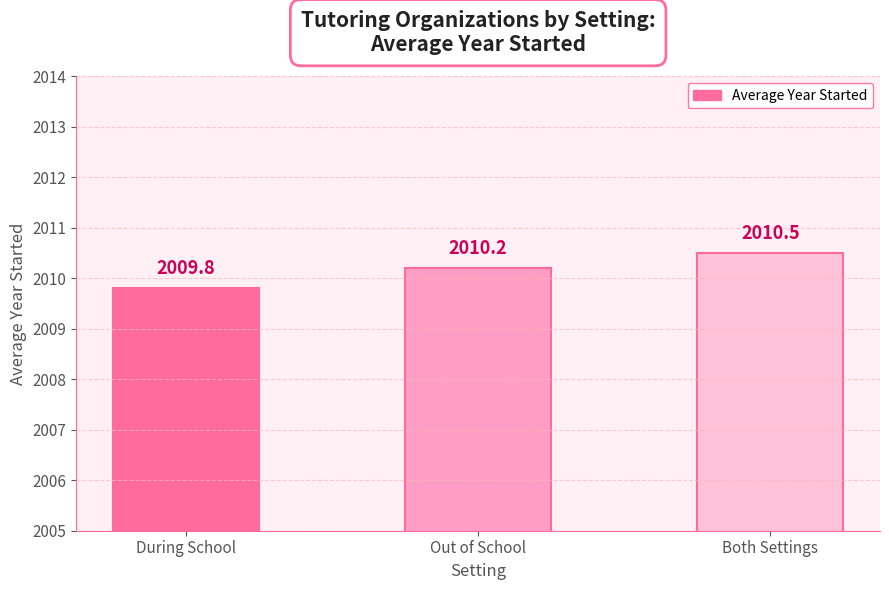

Which label corresponds to the largest value in the chart?

Both Settings